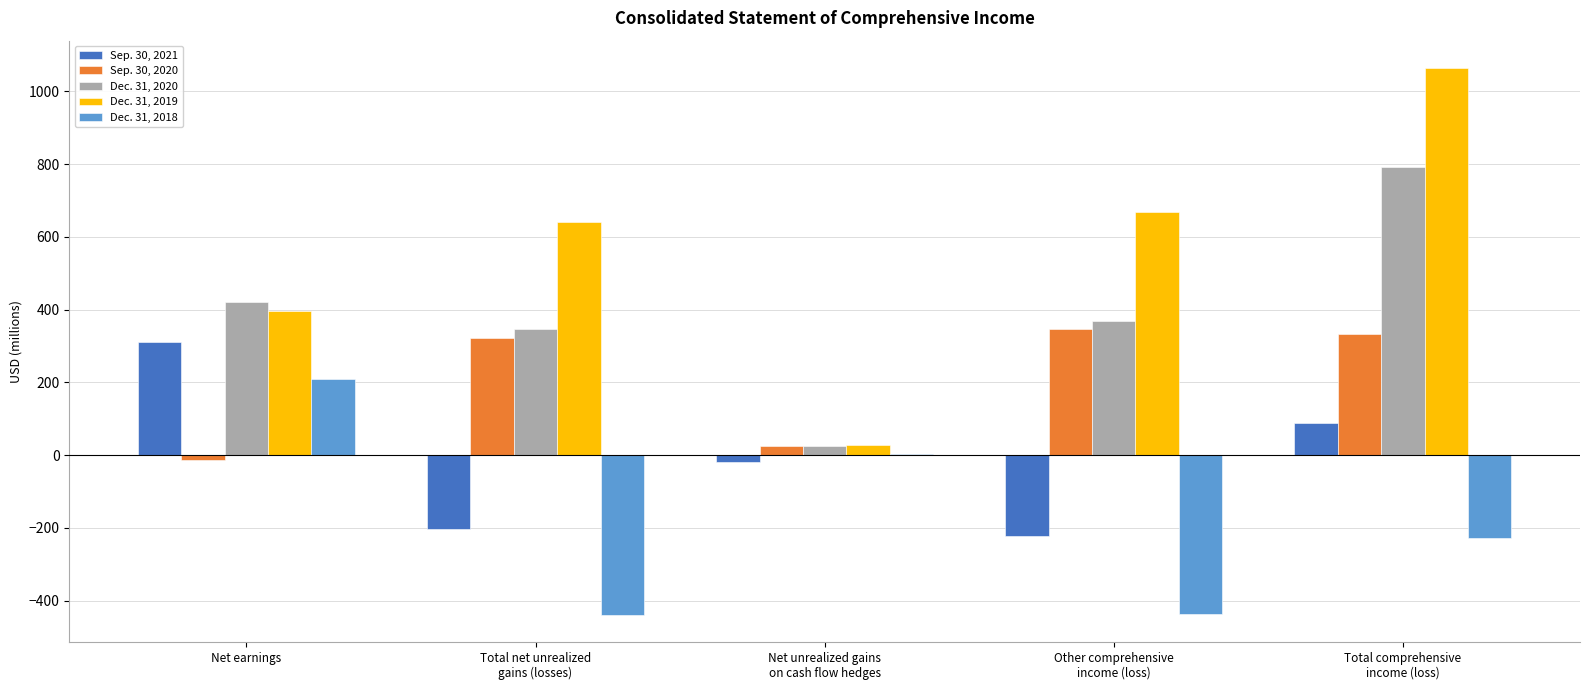

Count the number of data series in this chart.

5